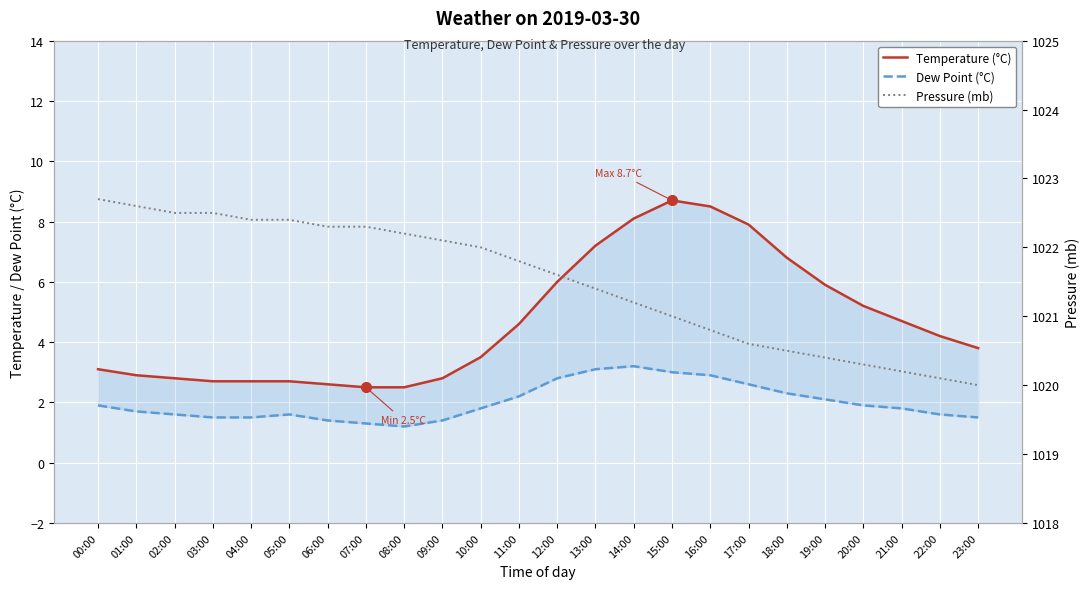

True or false: Dew Point (°C) has more than 2 points higher than both neighbors.

False